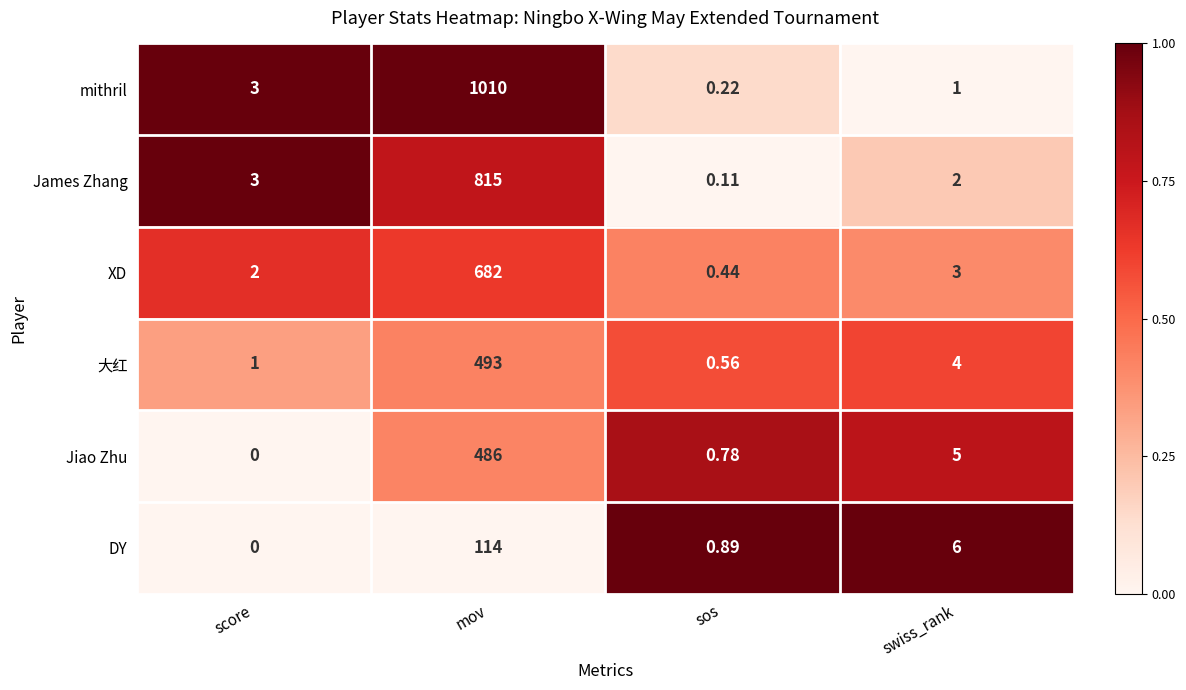

What is the greatest value displayed?

1010.0